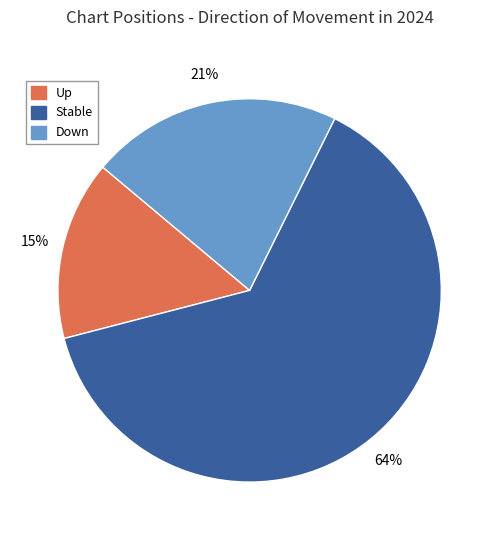

Does any single category account for the majority?

Yes